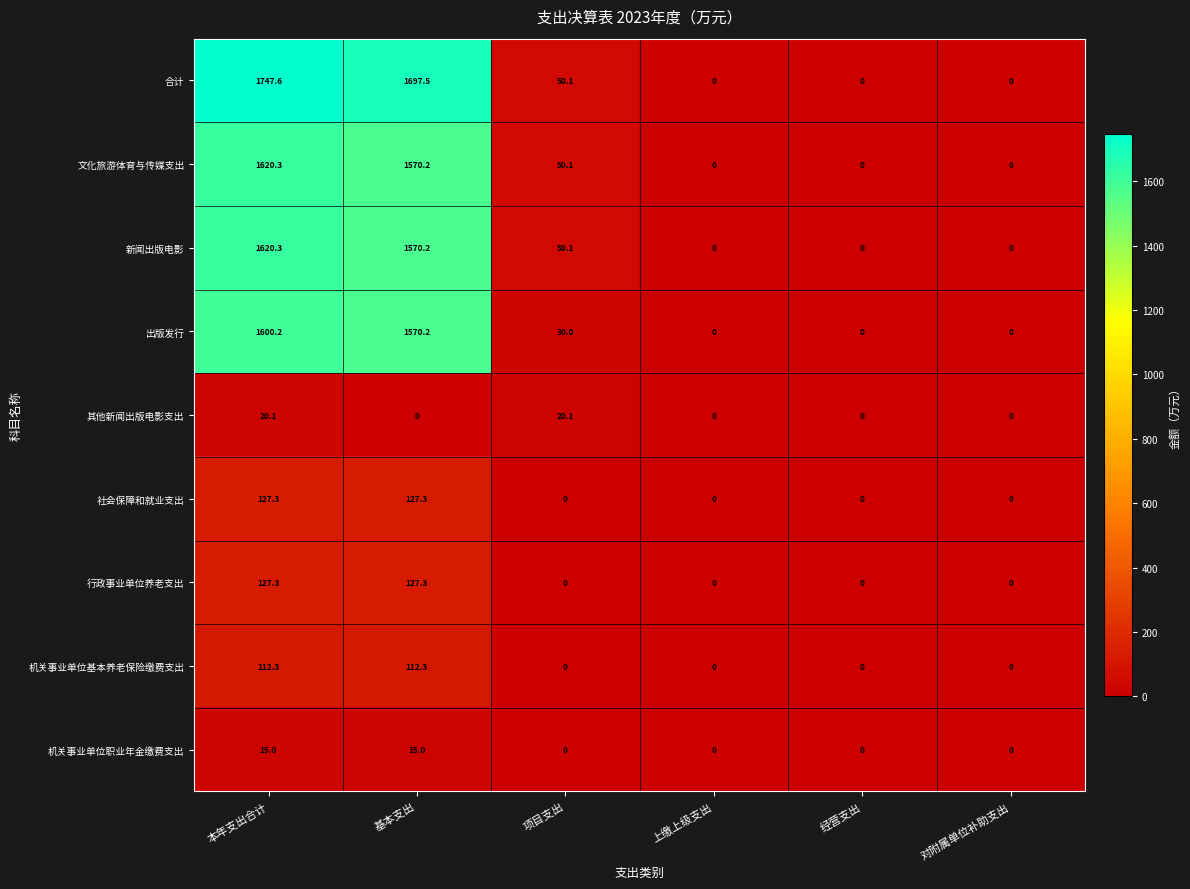

True or false: 机关事业单位职业年金缴费支出 has a value of 15.0 at 基本支出.

True